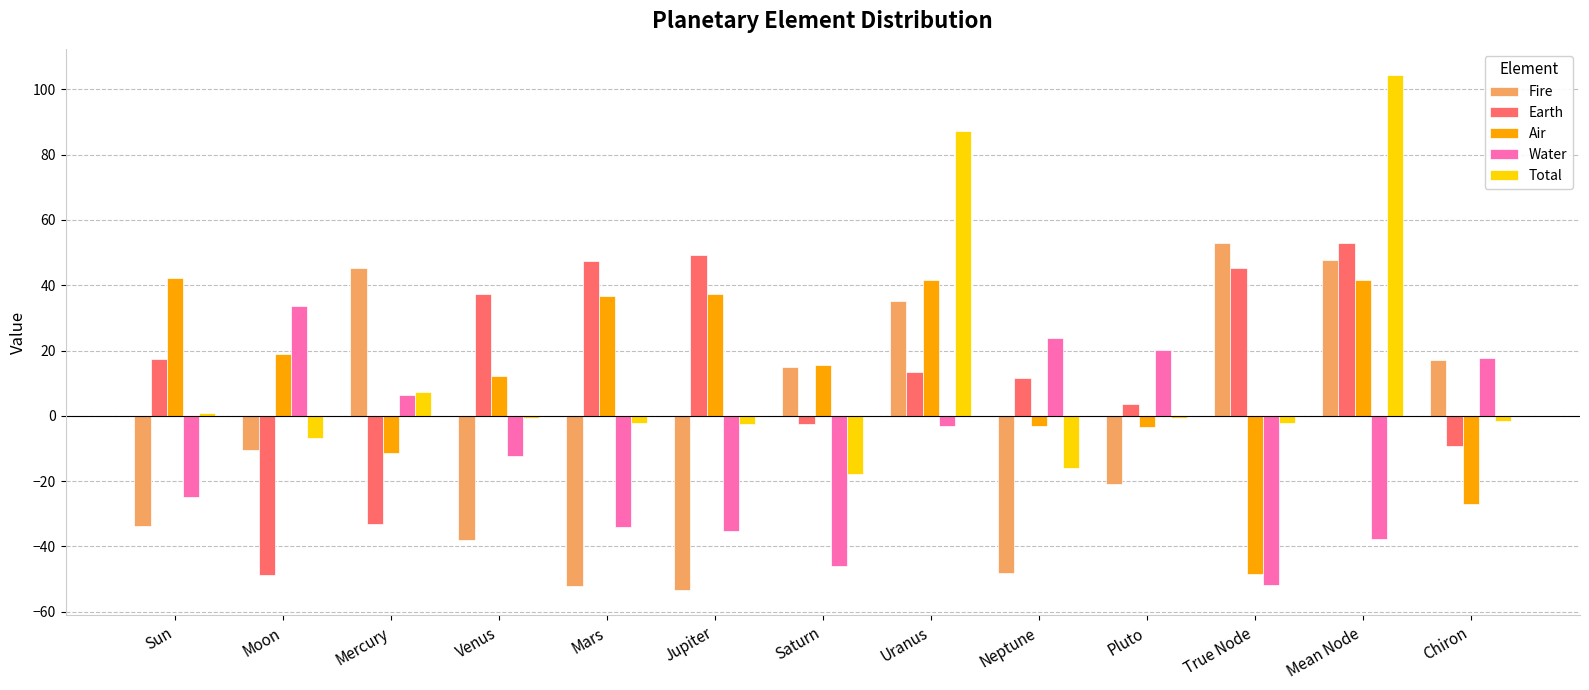

What is the average value of the Air series?

11.8